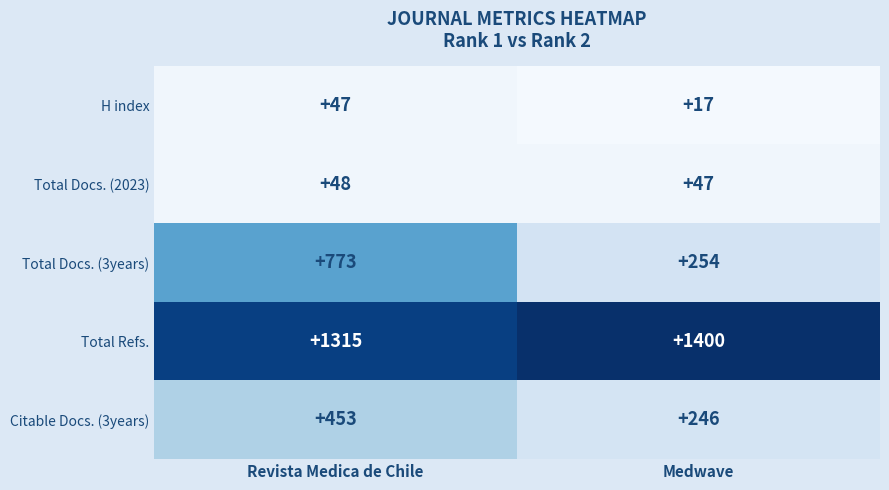

Which series has the widest spread of values?

Total Docs. (3years)